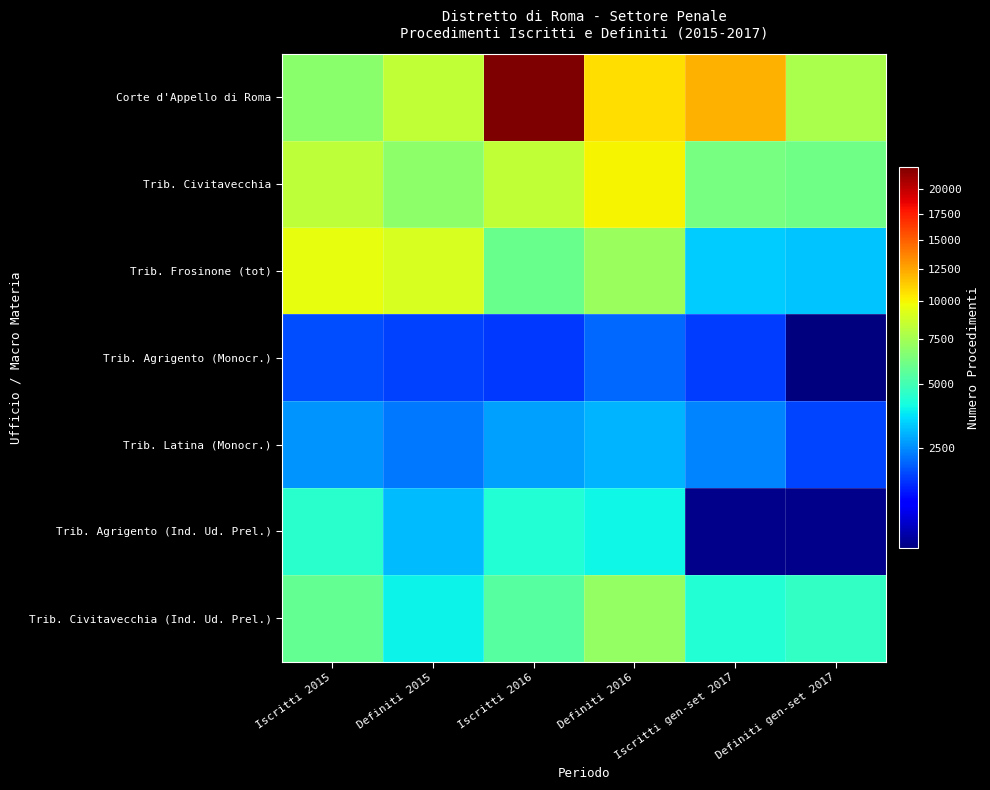

At which label does Trib. Civitavecchia reach its minimum?

Definiti gen-set 2017